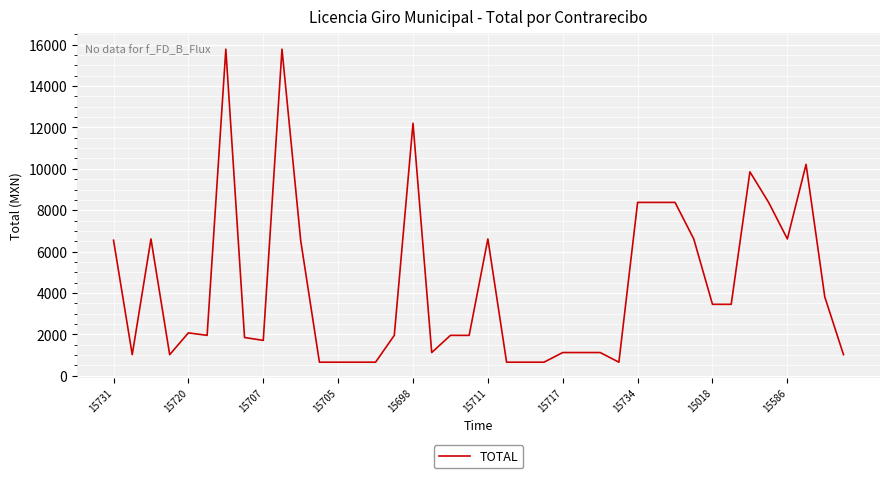

What is the minimum value shown in the chart?

660